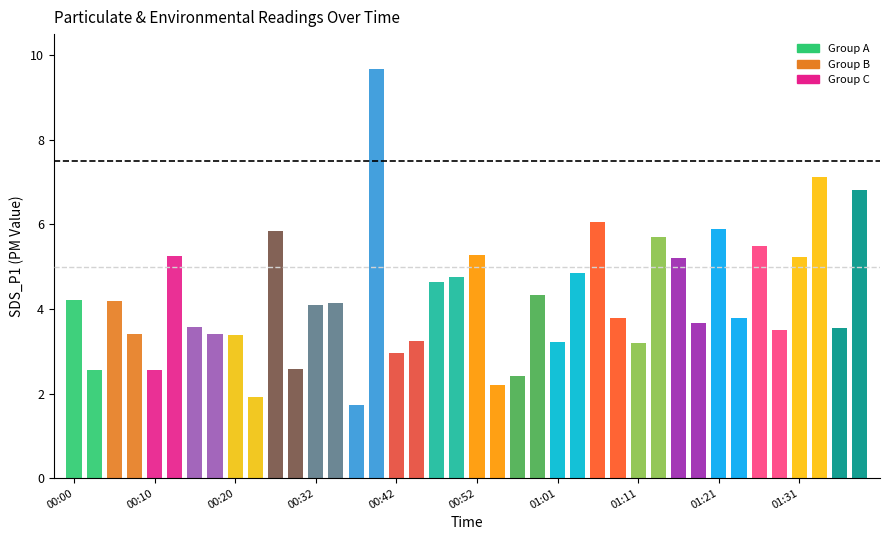

What is the value of the 3rd bar from the left?

4.2